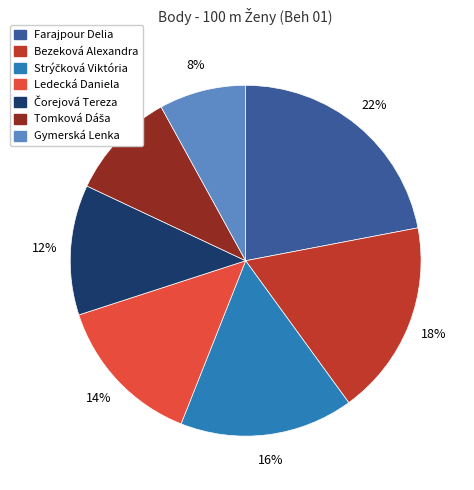

How many slices are in this pie chart?

7